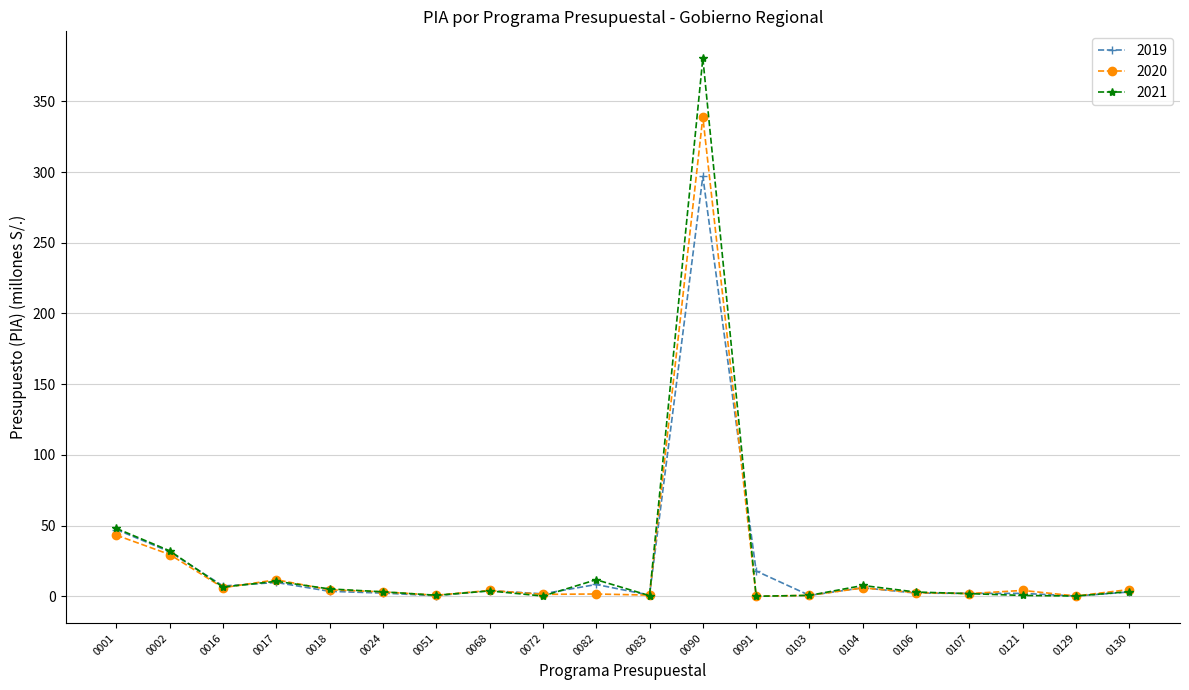

At which label does 2021 reach its peak?

0090